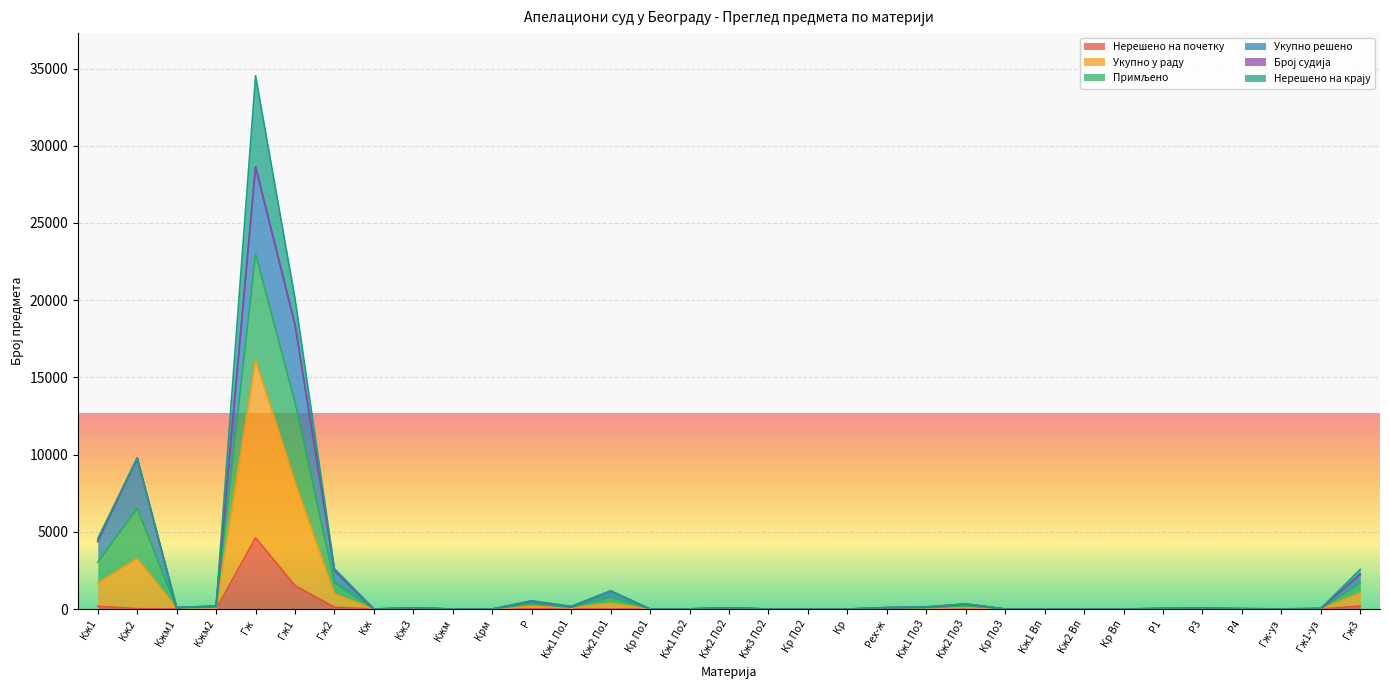

At how many categories does at least one series exceed 10579?

2